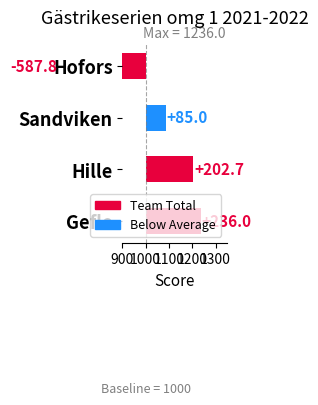

Reading left to right, extract all data points from this chart.

236.0	202.7	85.0	-587.8